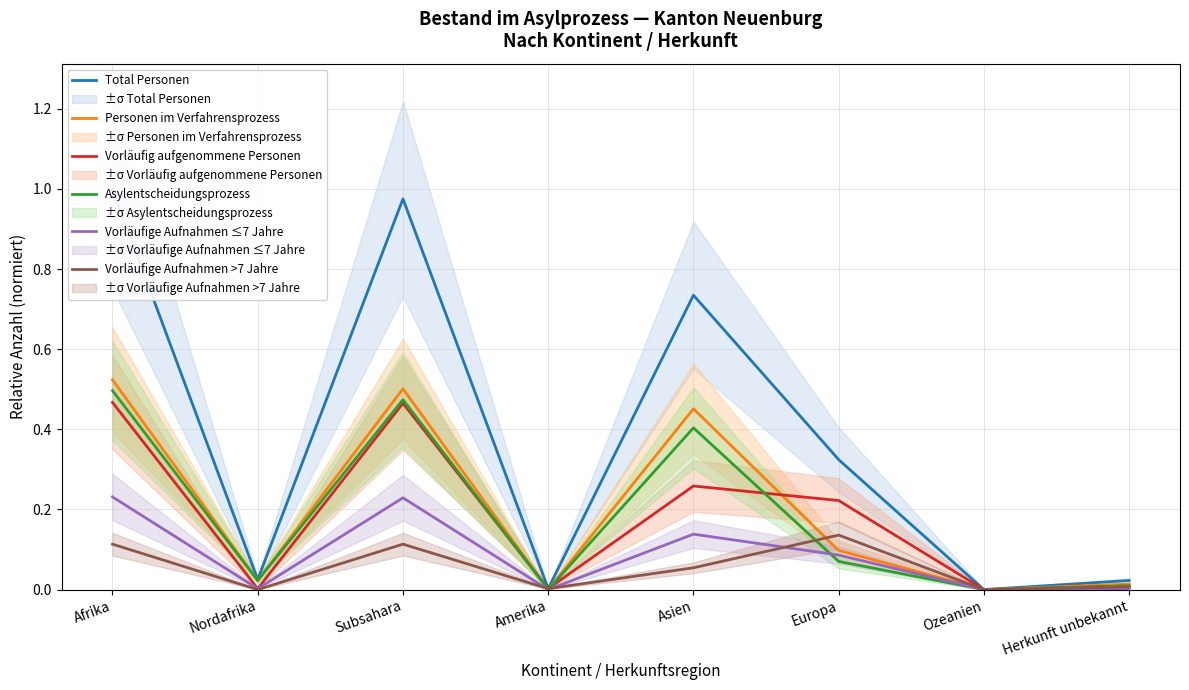

In Vorläufige Aufnahmen >7 Jahre, how many points are lower than both neighbors (excluding endpoints)?

3